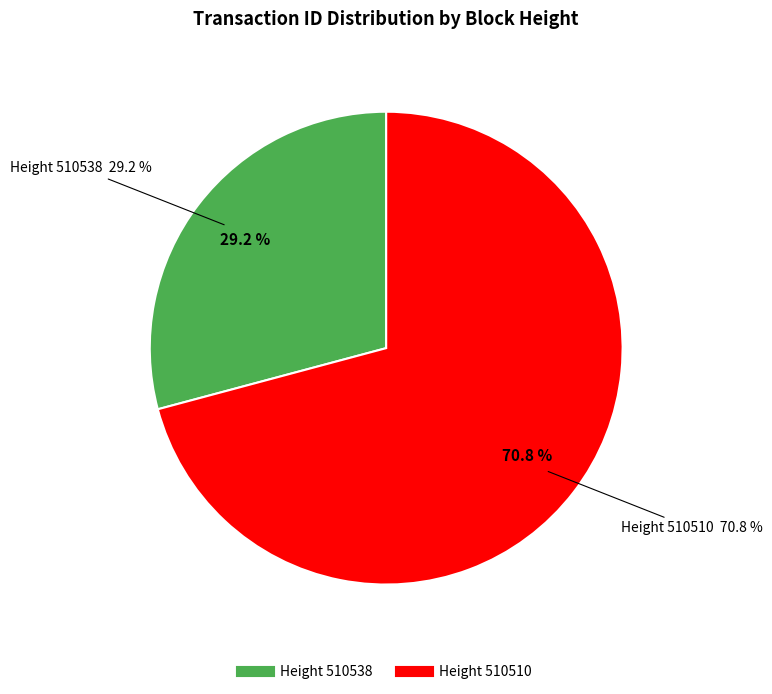

Do 510538 and 510510 together represent more than half of the pie?

Yes